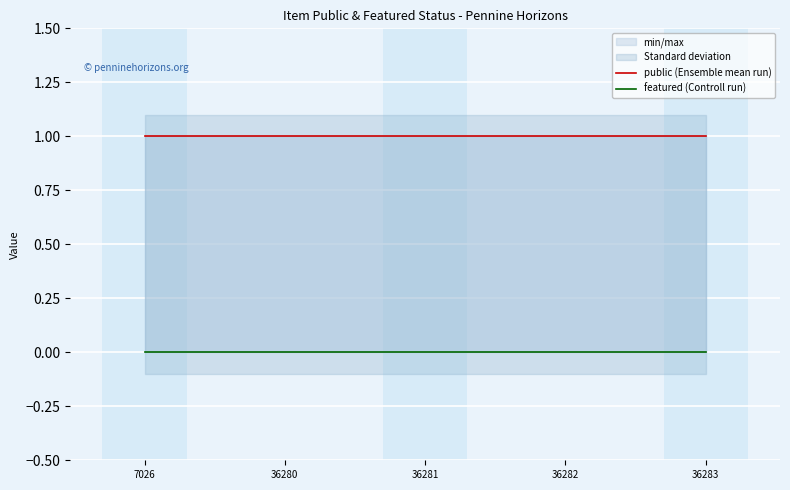

Rank the categories by public (Ensemble mean run) value from lowest to highest.

7026, 36280, 36281, 36282, 36283